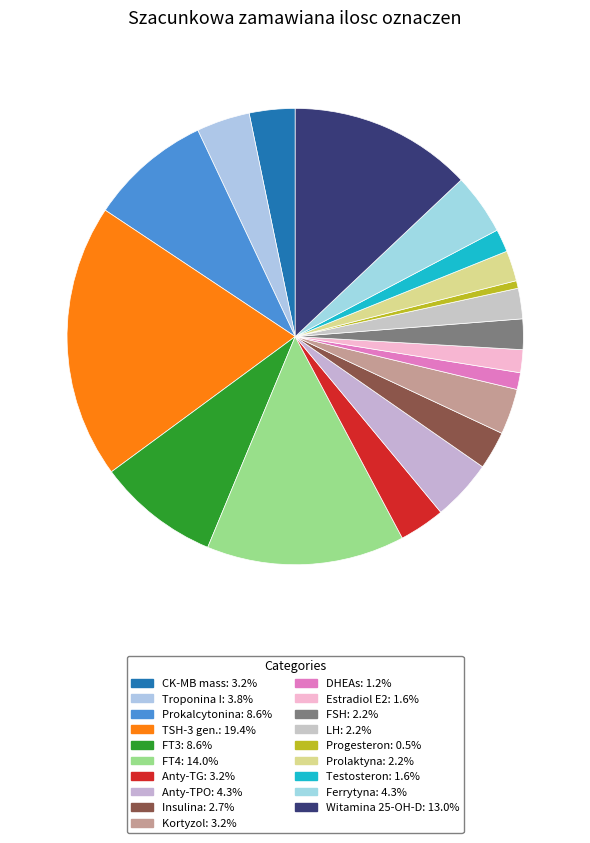

What is the ratio of the value at Troponina I to the value at Progesteron?

7.0